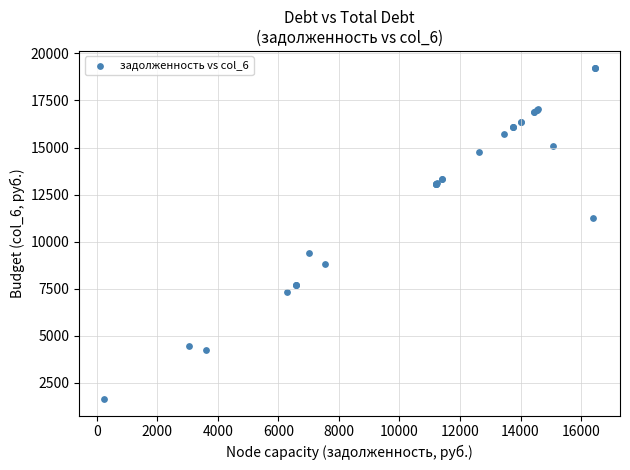

What Y value in the scatter plot is closest to 10443?

11268.8